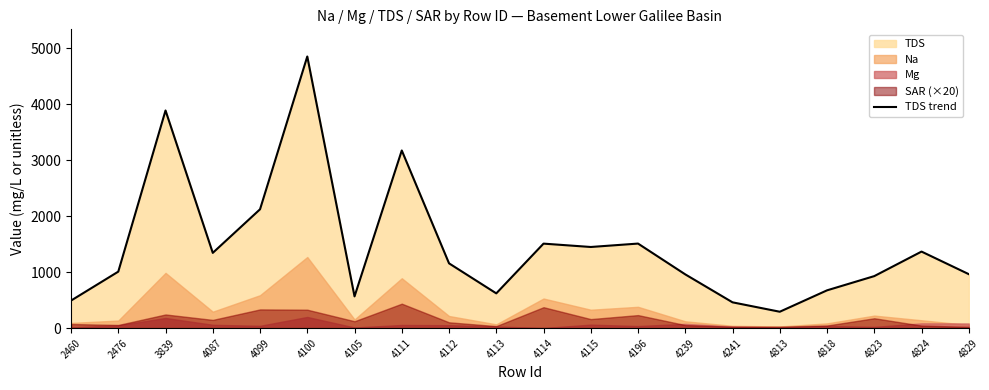

Count the number of categories in the chart.

20